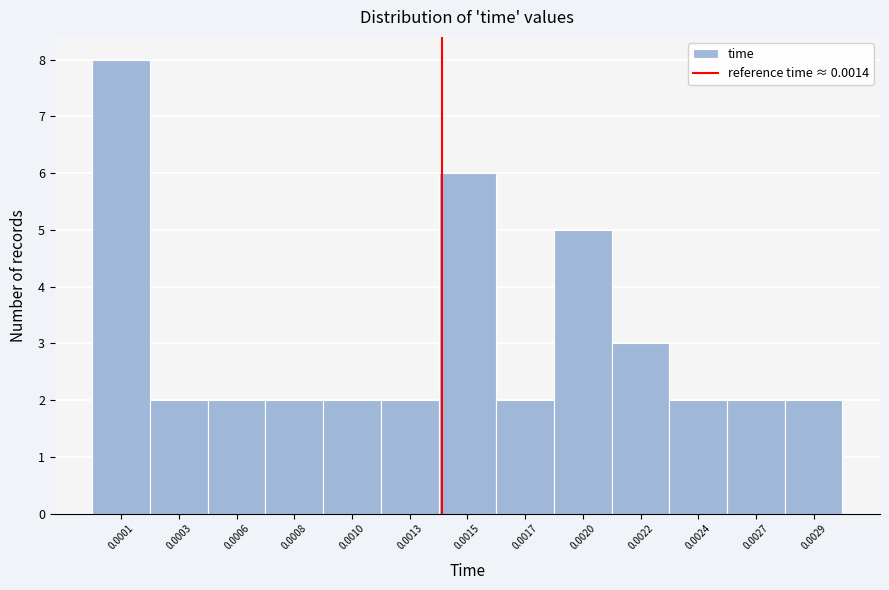

Reading left to right, what are all the values shown in this chart?

8	2	2	2	2	2	6	2	5	3	2	2	2